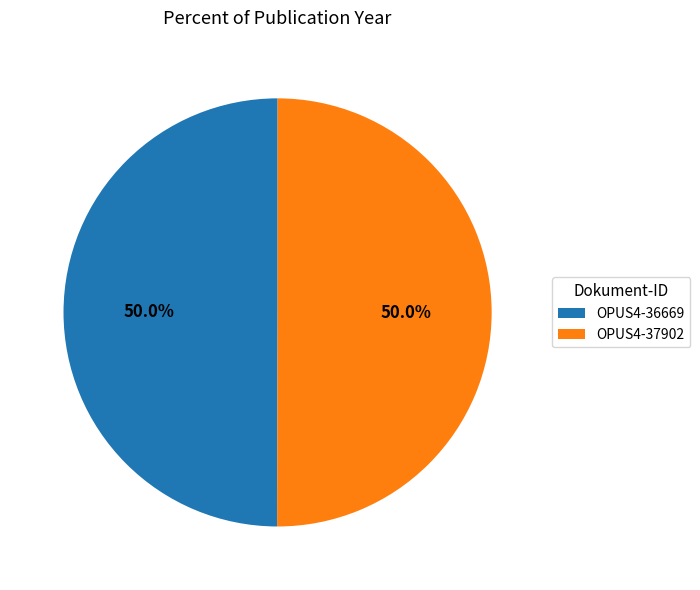

Count the number of slices in the pie.

2